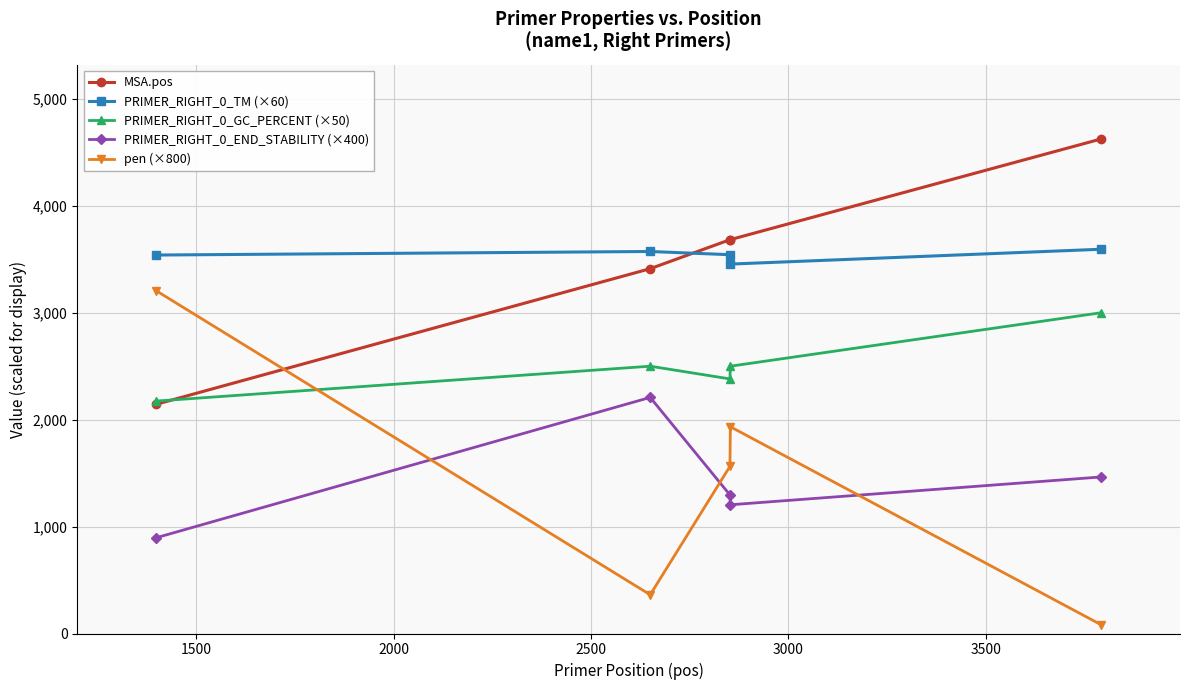

What is the value of the MSA.pos point at the 4th from the left?

3684.0